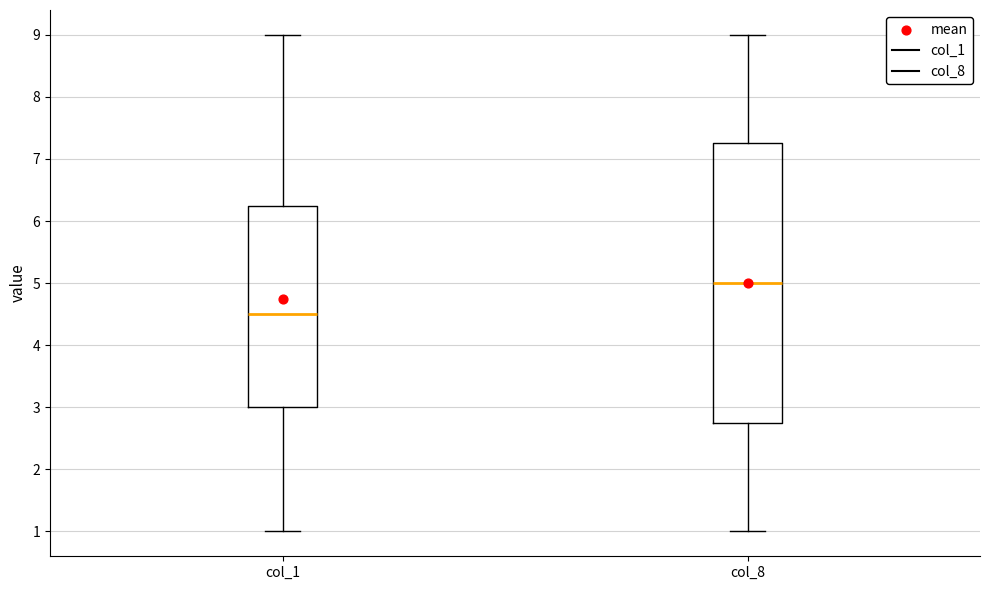

Comparing the boxes themselves (not the whiskers), which one is the tallest?

col_8